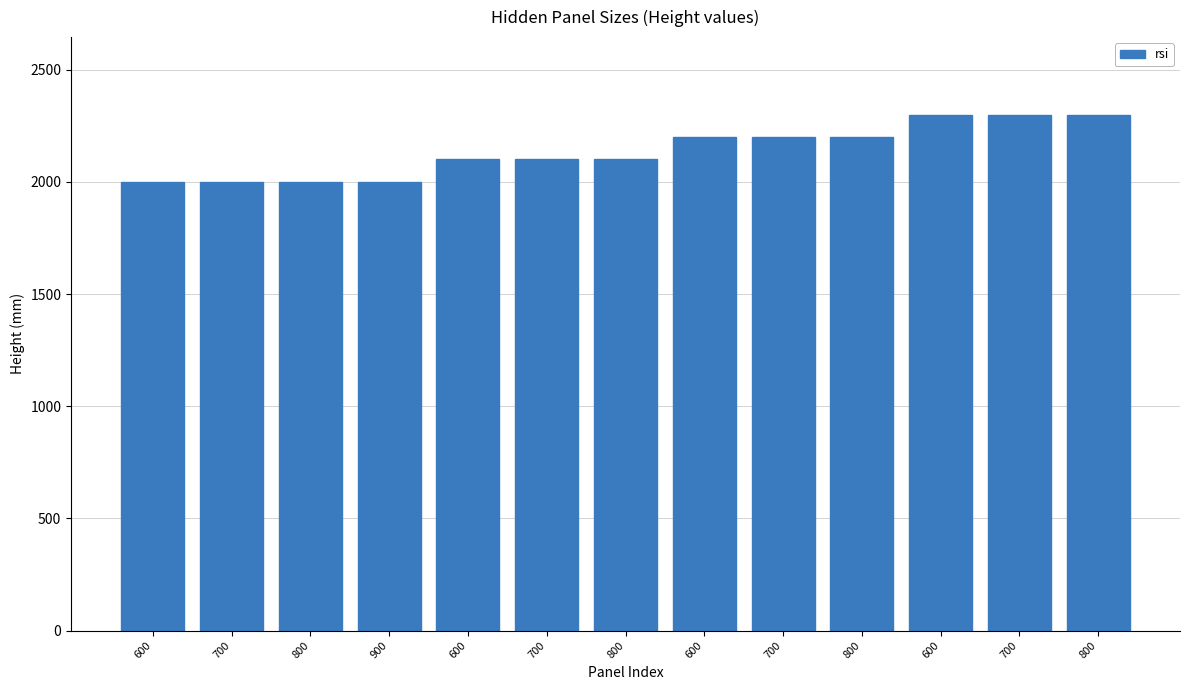

Count the number of data series in this chart.

1